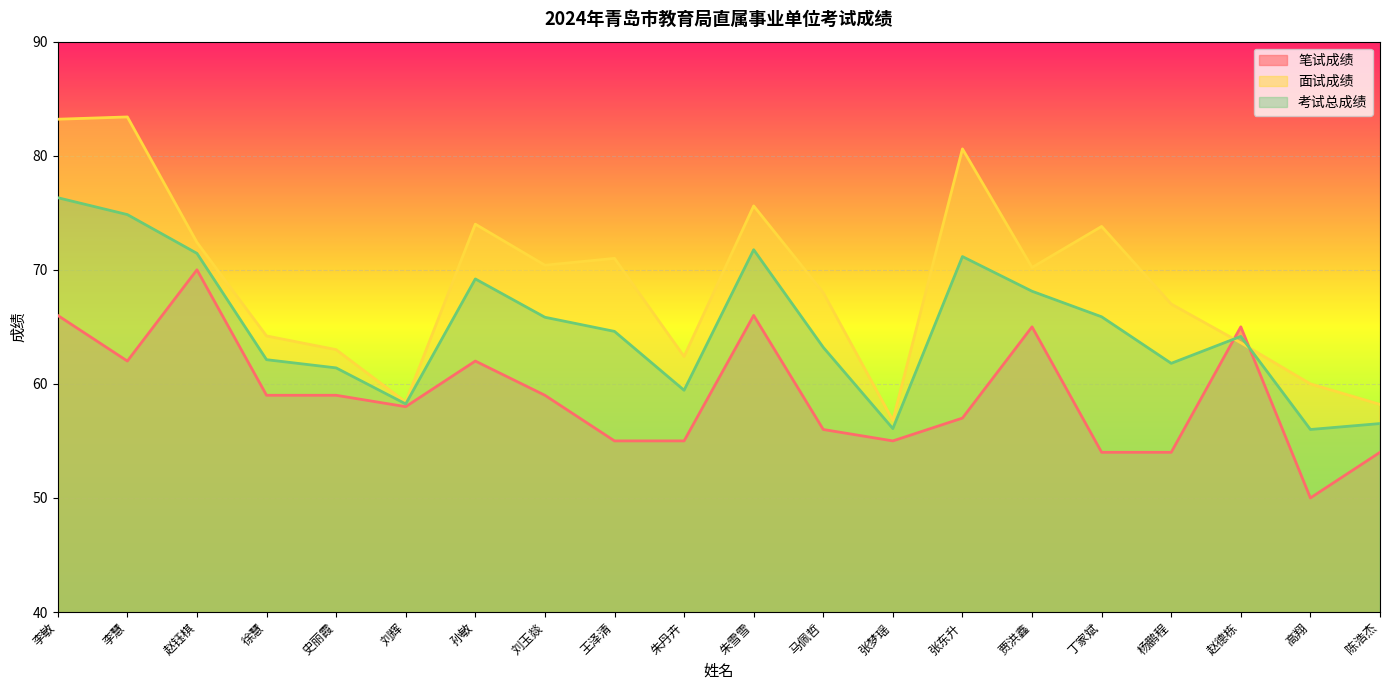

What is the difference between the highest and lowest values at 王泽清?

16.0